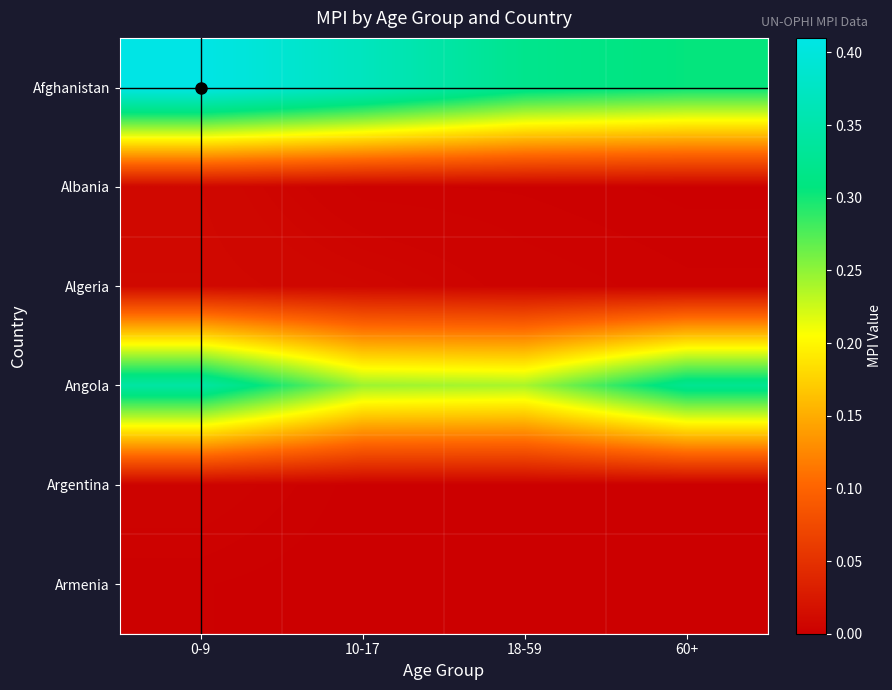

At which category is the sum across all series the highest?

0-9